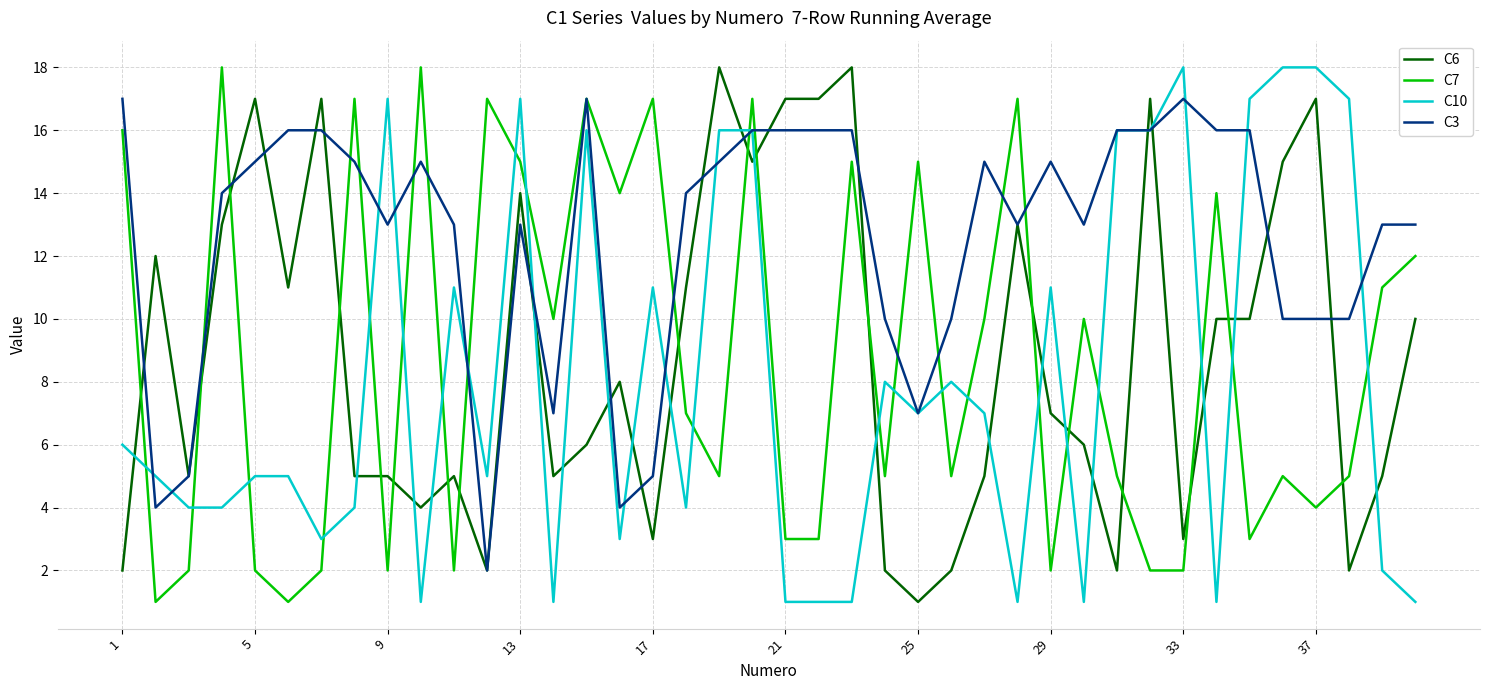

Which series has the largest total across all categories?

C3